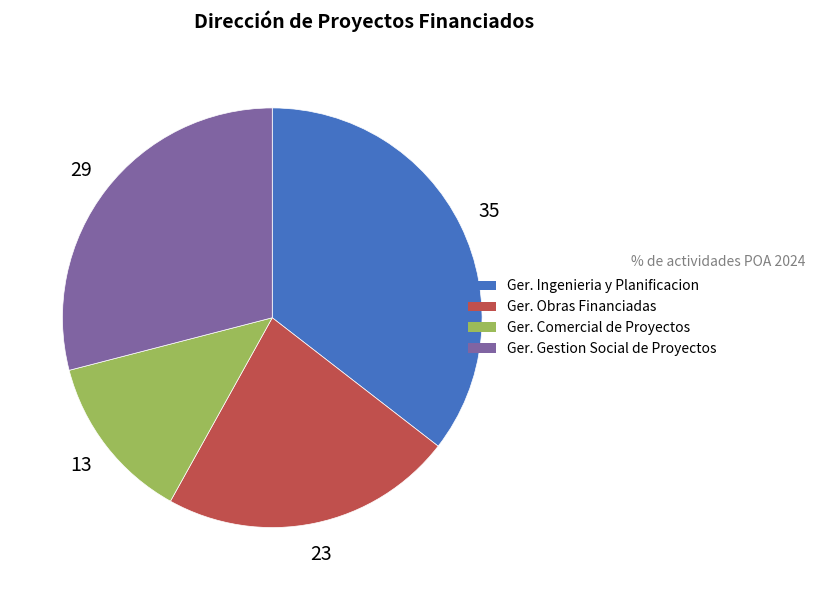

Is there any slice that represents more than half of the pie?

No